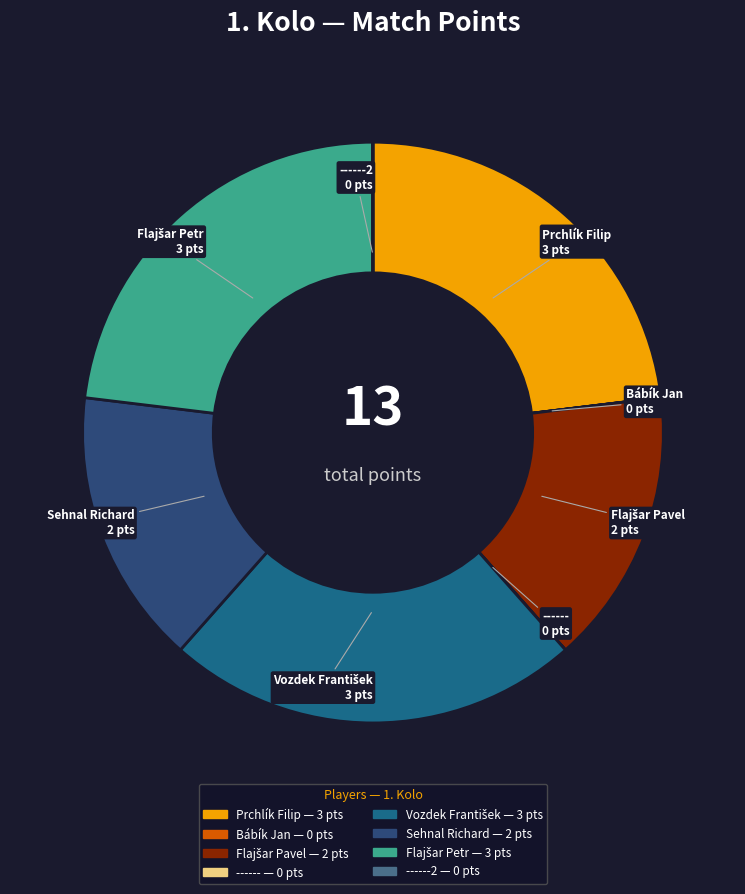

Is there a majority slice in this chart?

No